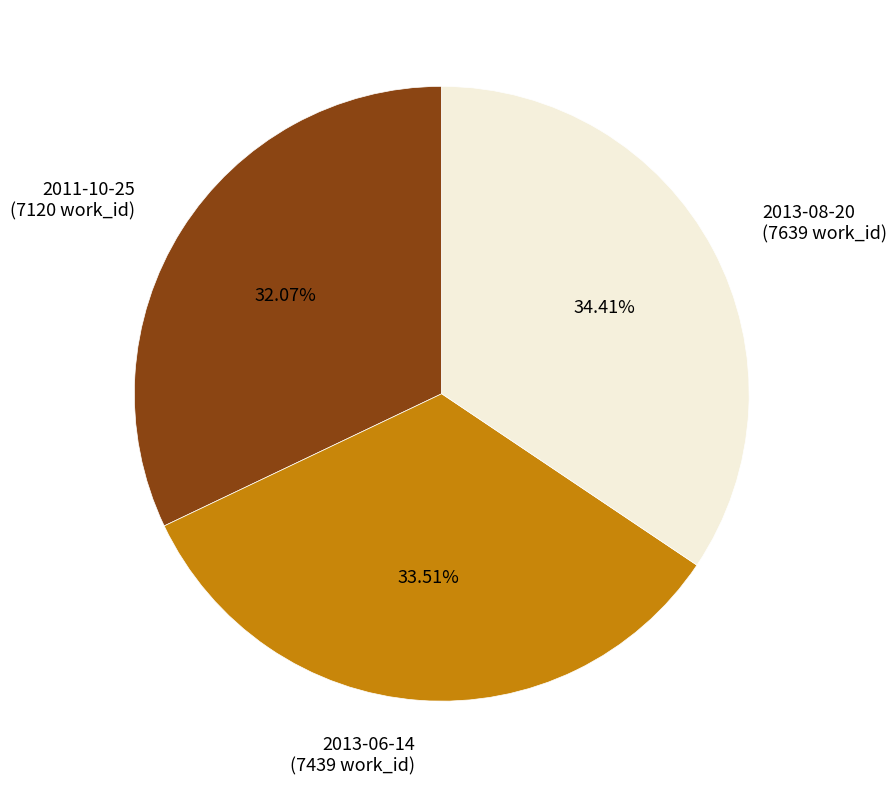

Is there any slice that represents more than half of the pie?

No